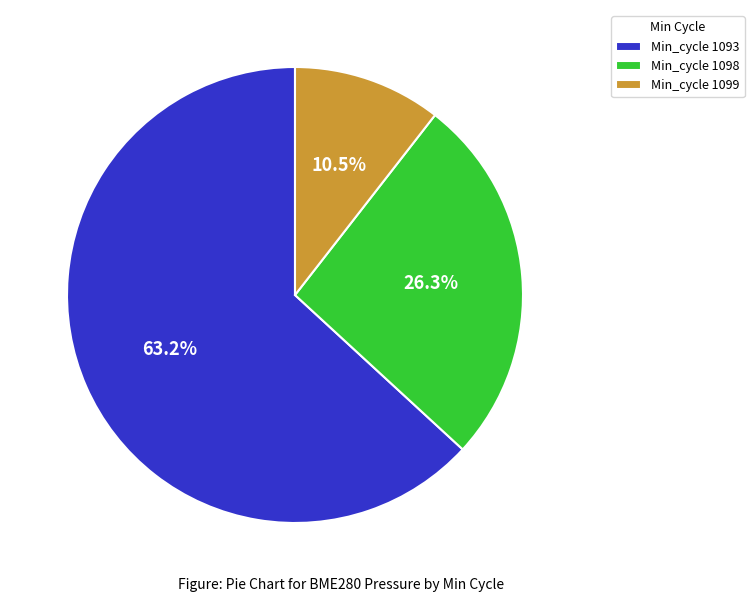

Is there a majority slice in this chart?

Yes